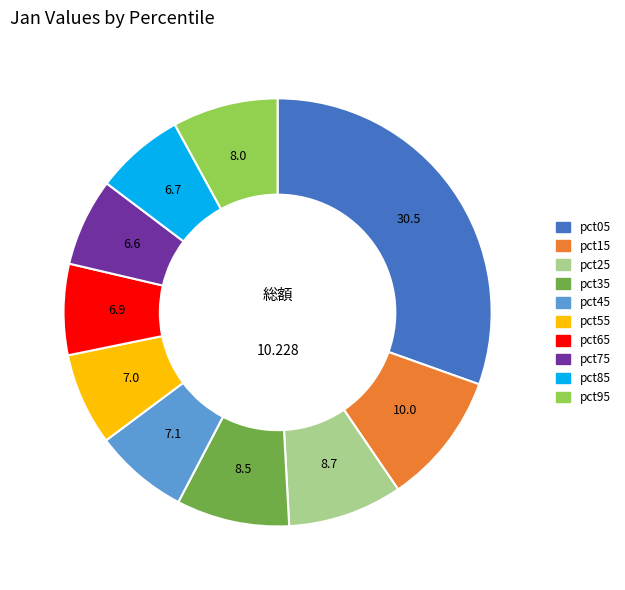

Is there a majority slice in this chart?

No